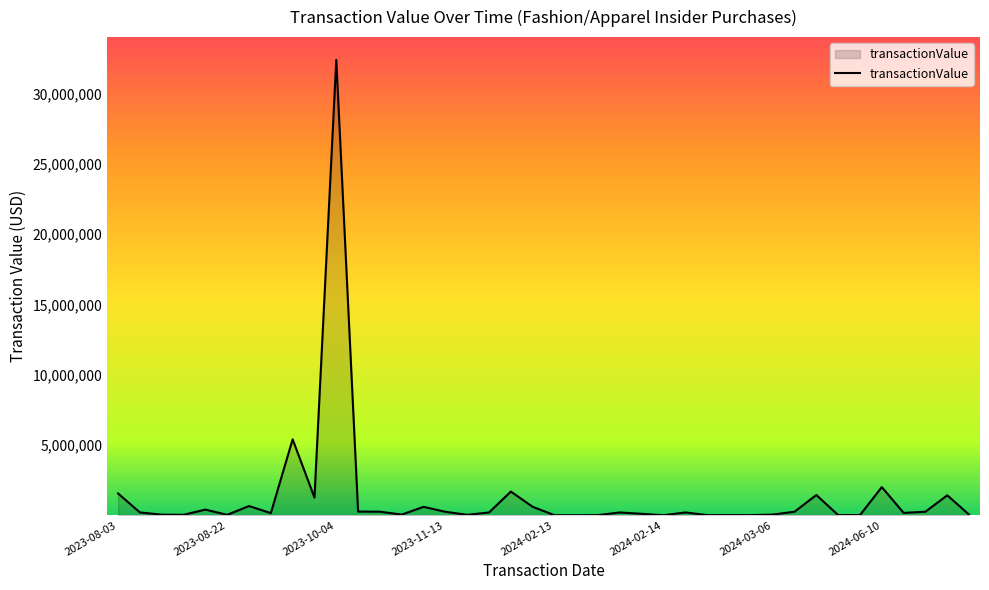

Does the chart display data point markers on the line(s)?

No